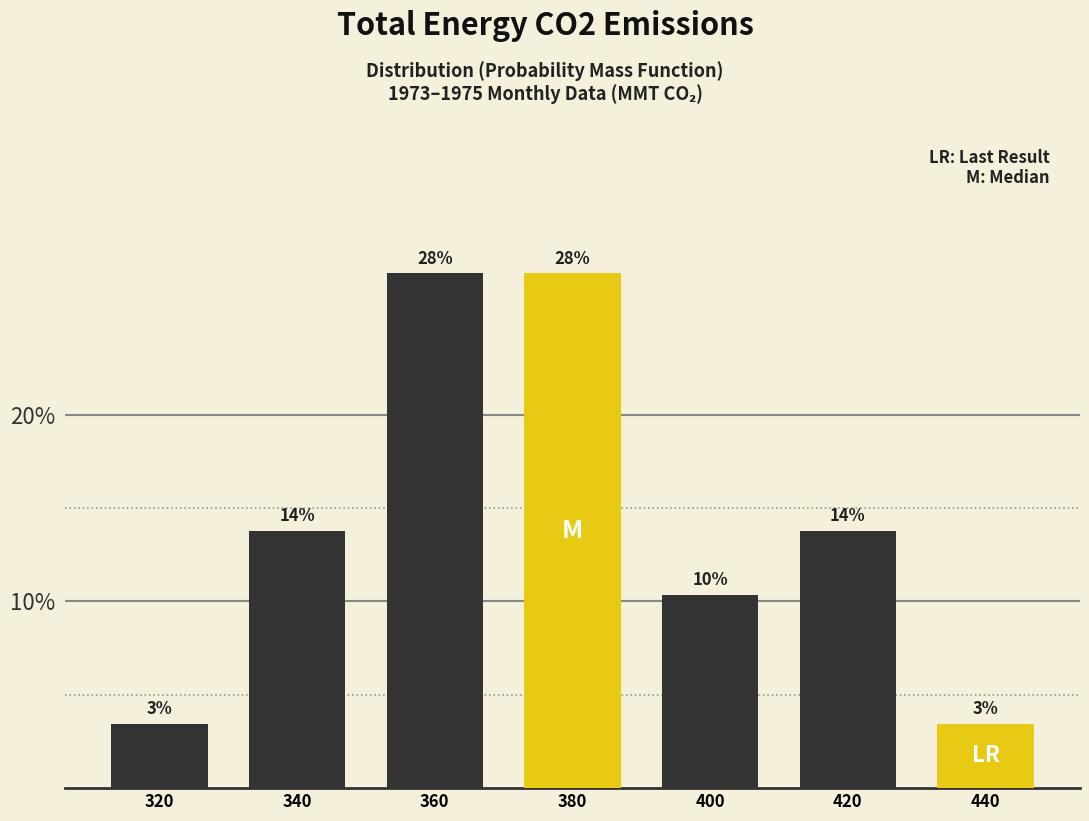

Are the bars horizontal?

No